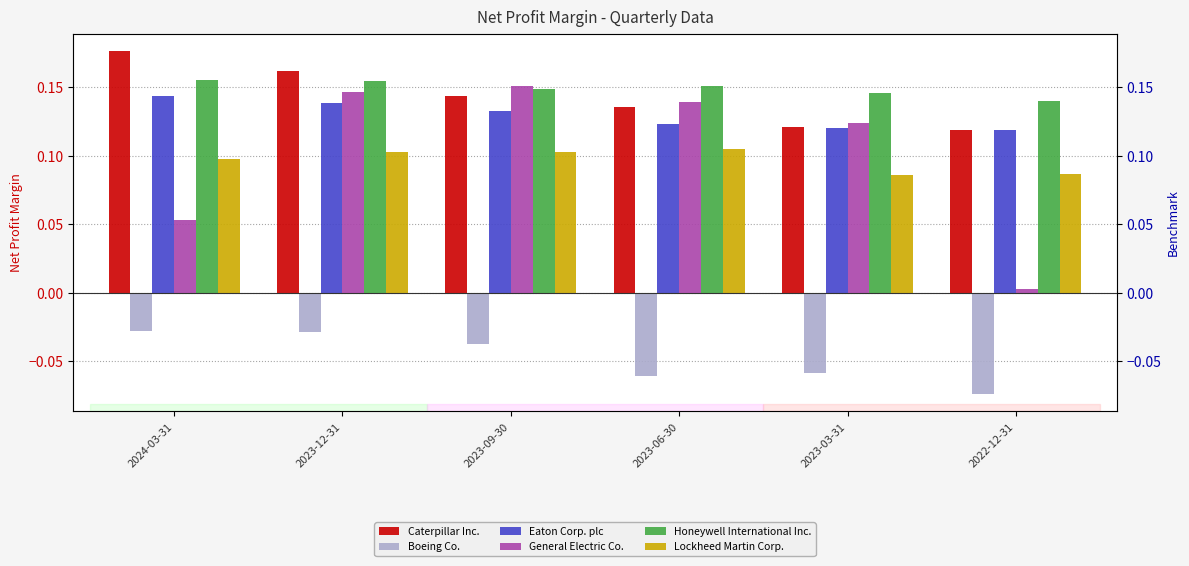

At 2024-03-31, list the series in order from smallest to largest.

Boeing Co., General Electric Co., Lockheed Martin Corp., Eaton Corp. plc, Honeywell International Inc., Caterpillar Inc.